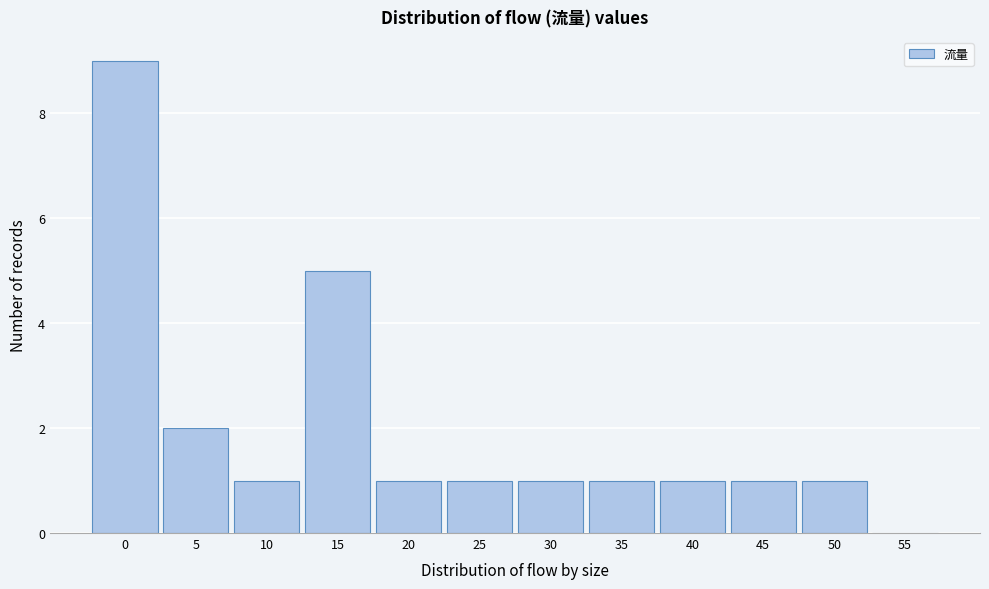

Reading left to right, list all the values displayed in this chart.

0=9	5=2	10=1	15=5	20=1	25=1	30=1	35=1	40=1	45=1	50=1	55=0